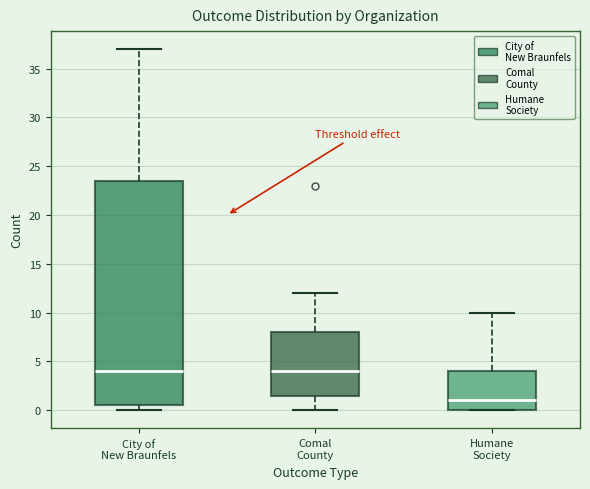

Which box's median line is the lowest?

Humane Society